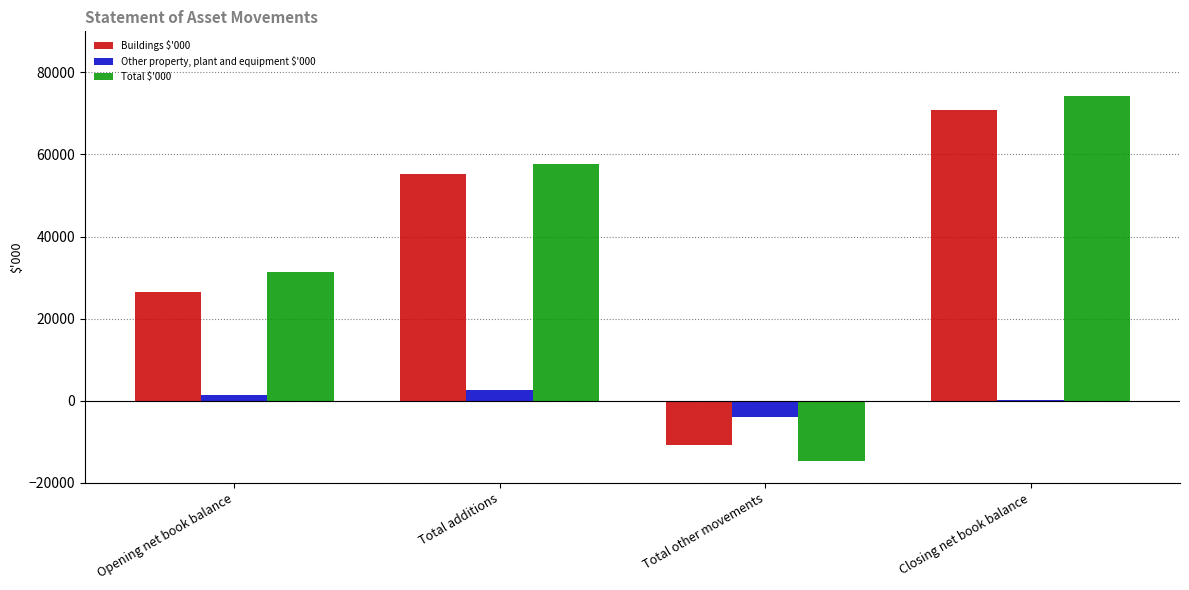

Which category has the highest value in the Total $'000 series?

Closing net book balance